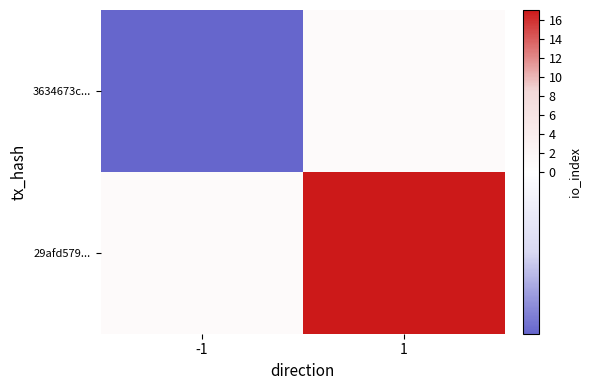

Which has a higher value, -1 or 1?

1